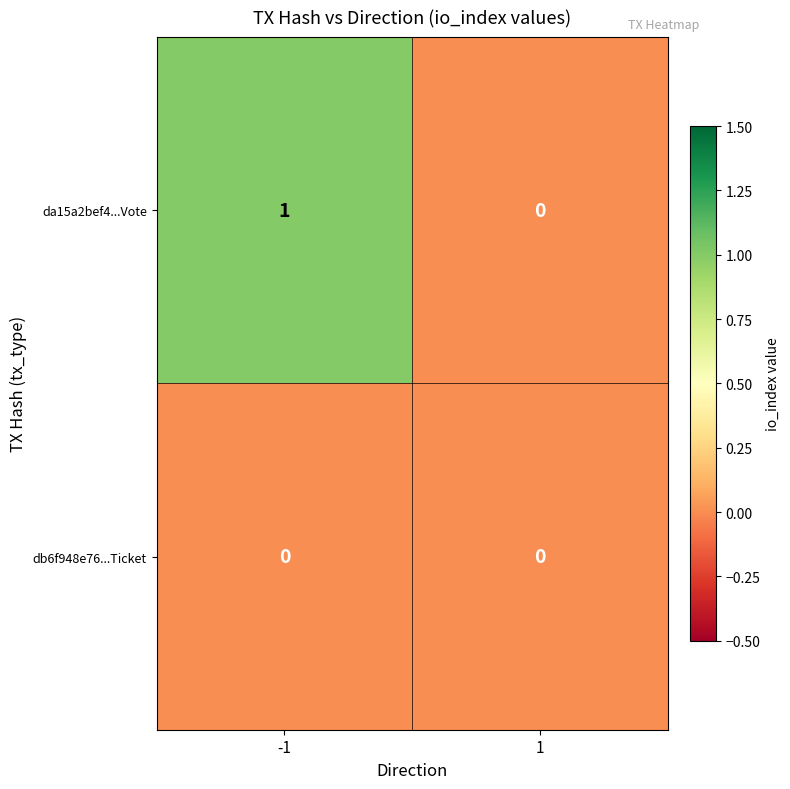

Rank the series by their average value, from lowest to highest.

db6f948e76...Ticket, da15a2bef4...Vote